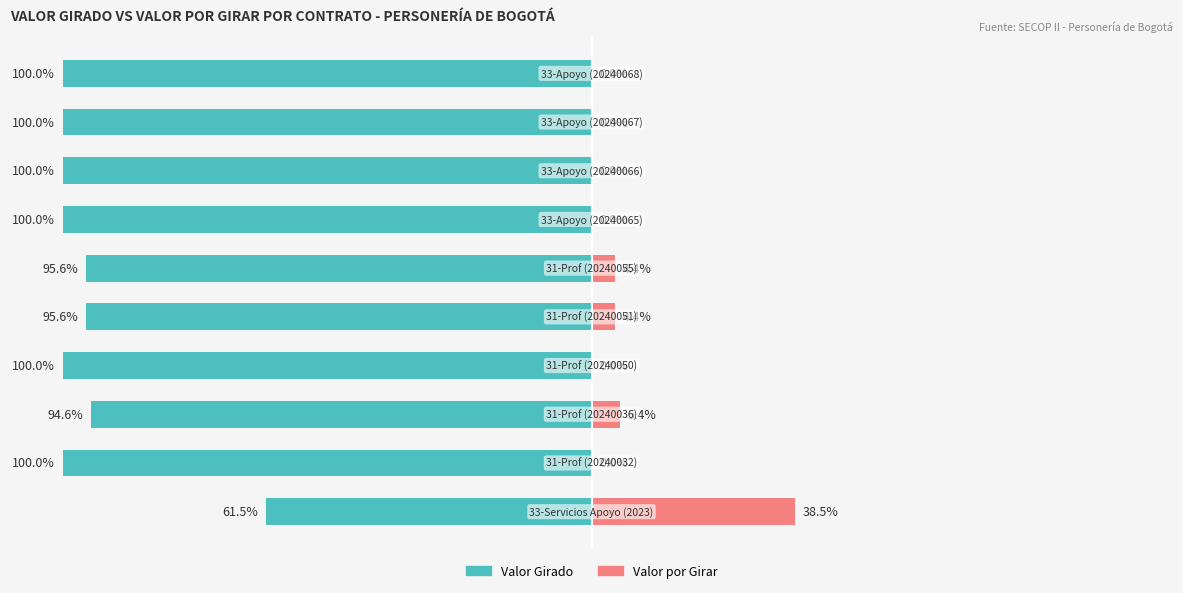

What are all the series names shown in the legend?

Valor Girado, Valor por Girar